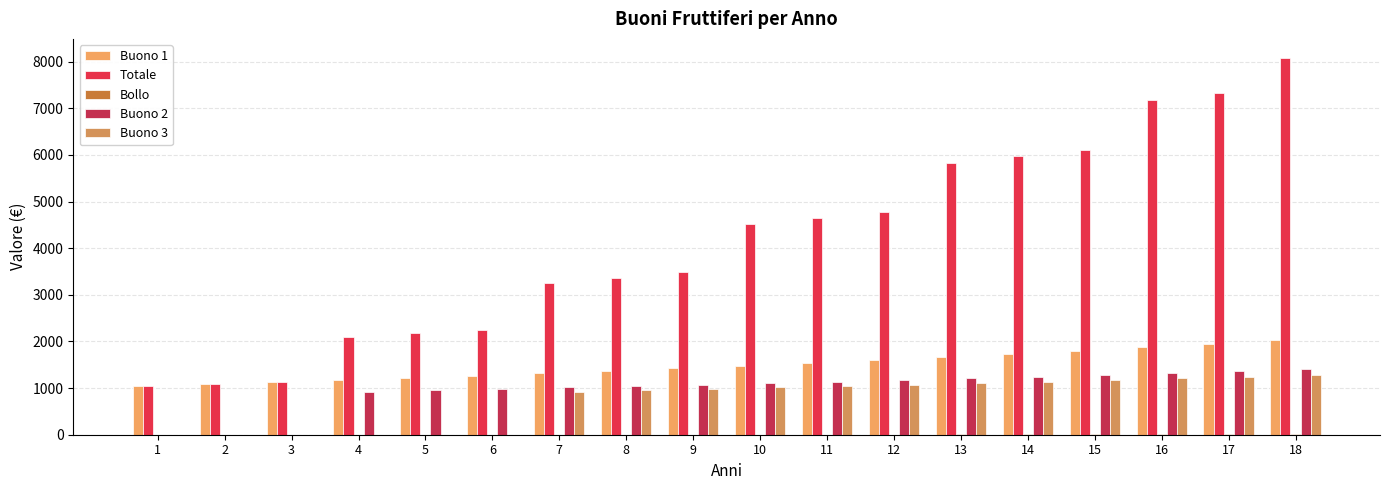

How many groups of bars are there?

18